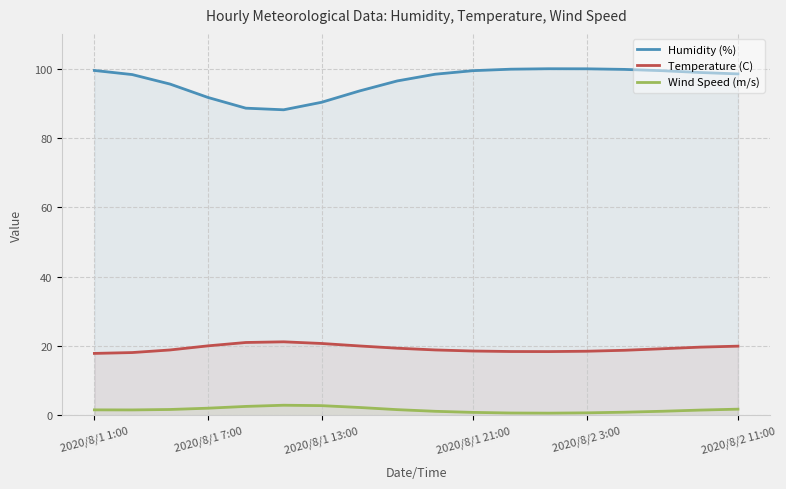

What is the difference between the maximum and minimum values in the Temperature (C) series?

3.3